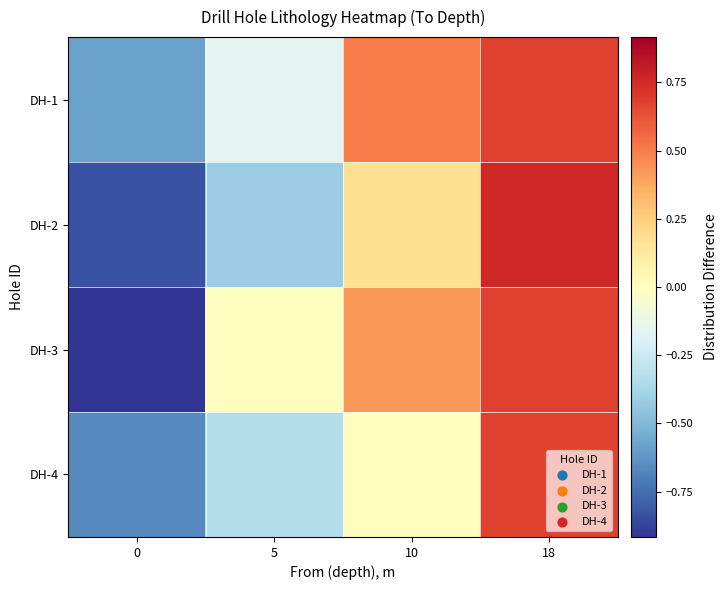

What is the spread (max minus min) of values at 0?

0.3